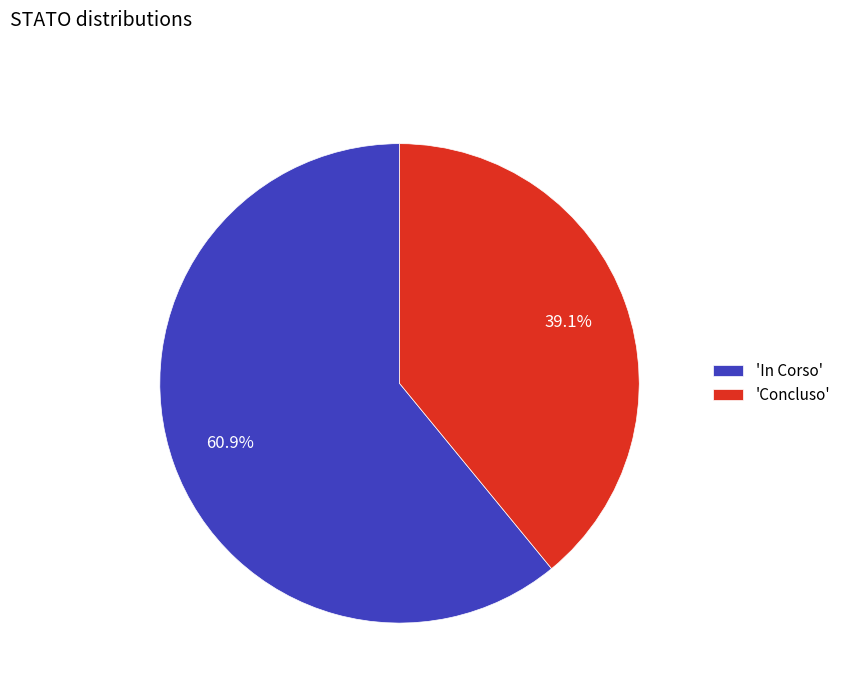

Between 'In Corso' and 'Concluso', which is larger?

'In Corso'